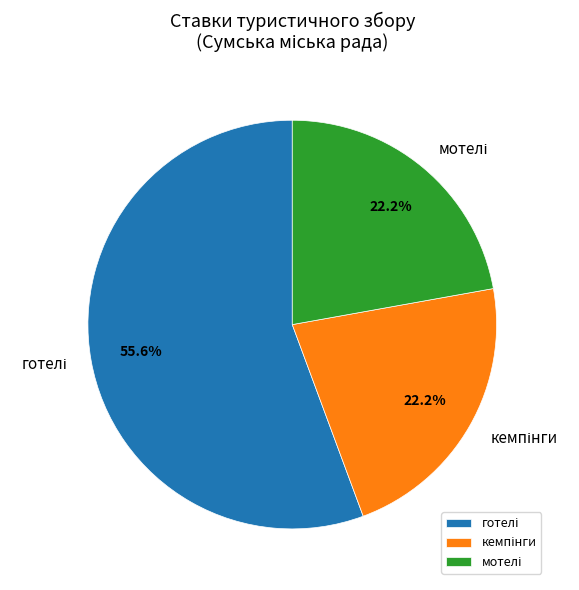

Is there a majority slice in this chart?

Yes